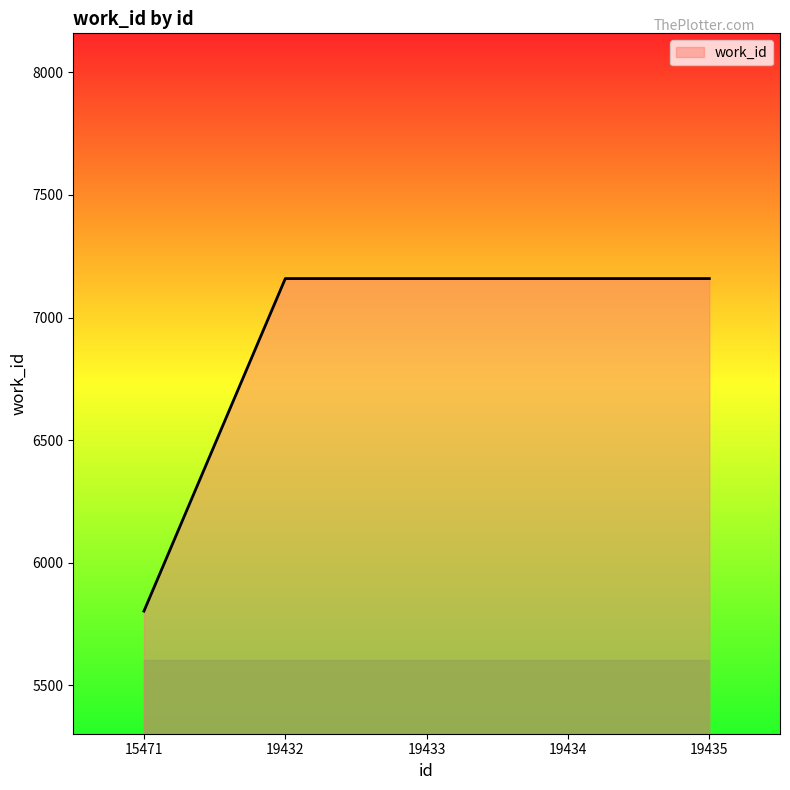

At which category does the chart reach its minimum across all series?

15471